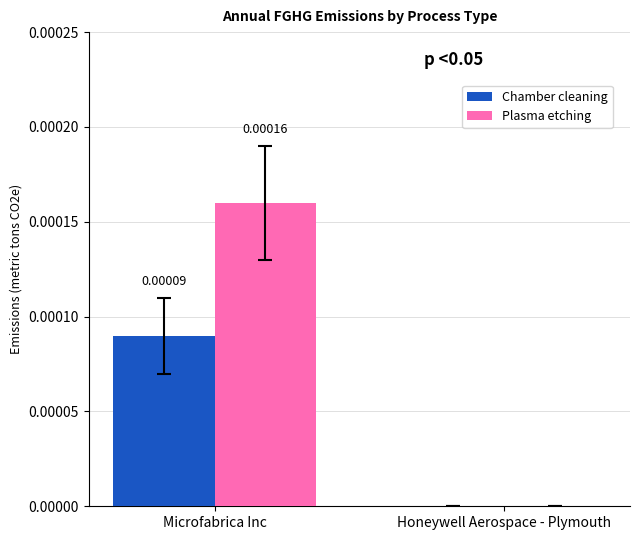

Between Microfabrica Inc and Honeywell Aerospace - Plymouth, which series saw the biggest shift?

Plasma etching